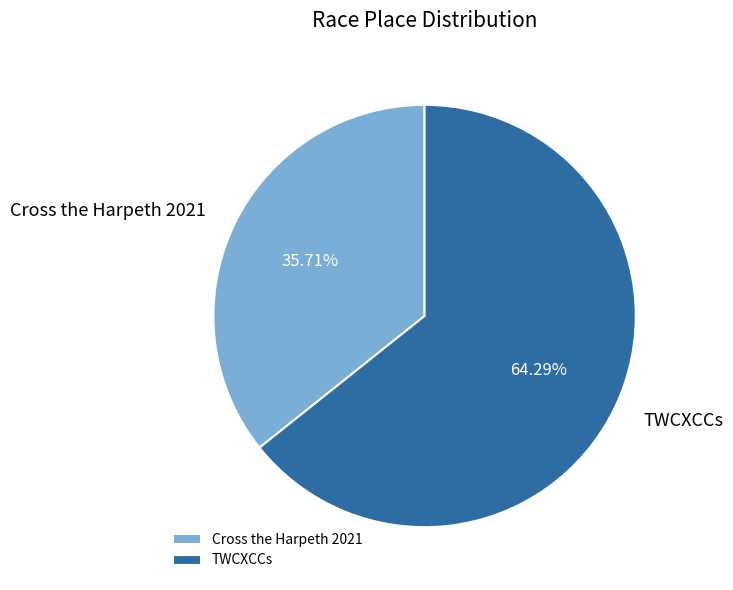

Which has a higher value, TWCXCCs or Cross the Harpeth 2021?

TWCXCCs